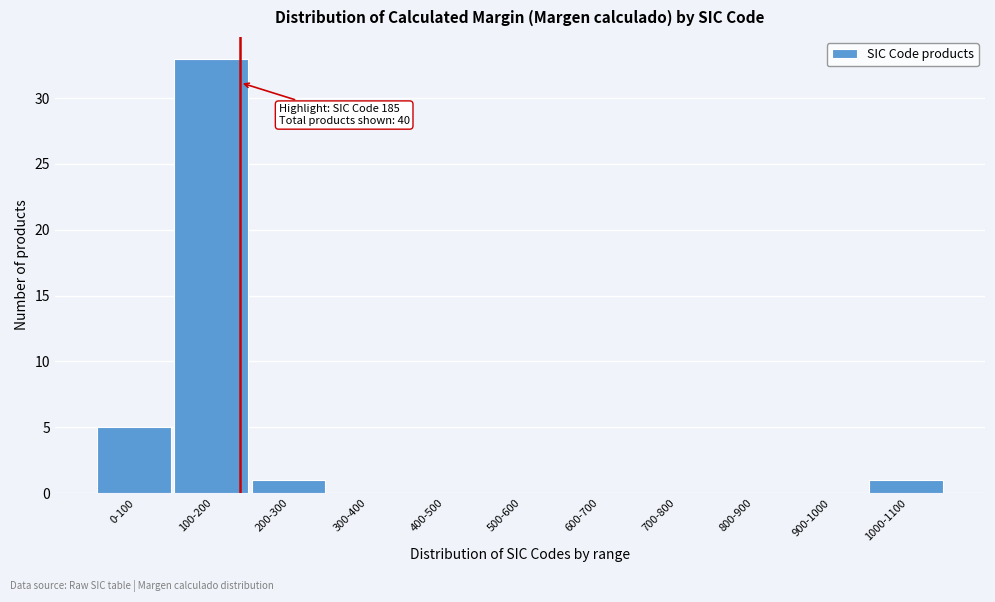

Reading left to right, transcribe all the data shown in this chart.

0-100=5	100-200=33	200-300=1	300-400=0	400-500=0	500-600=0	600-700=0	700-800=0	800-900=0	900-1000=0	1000-1100=1